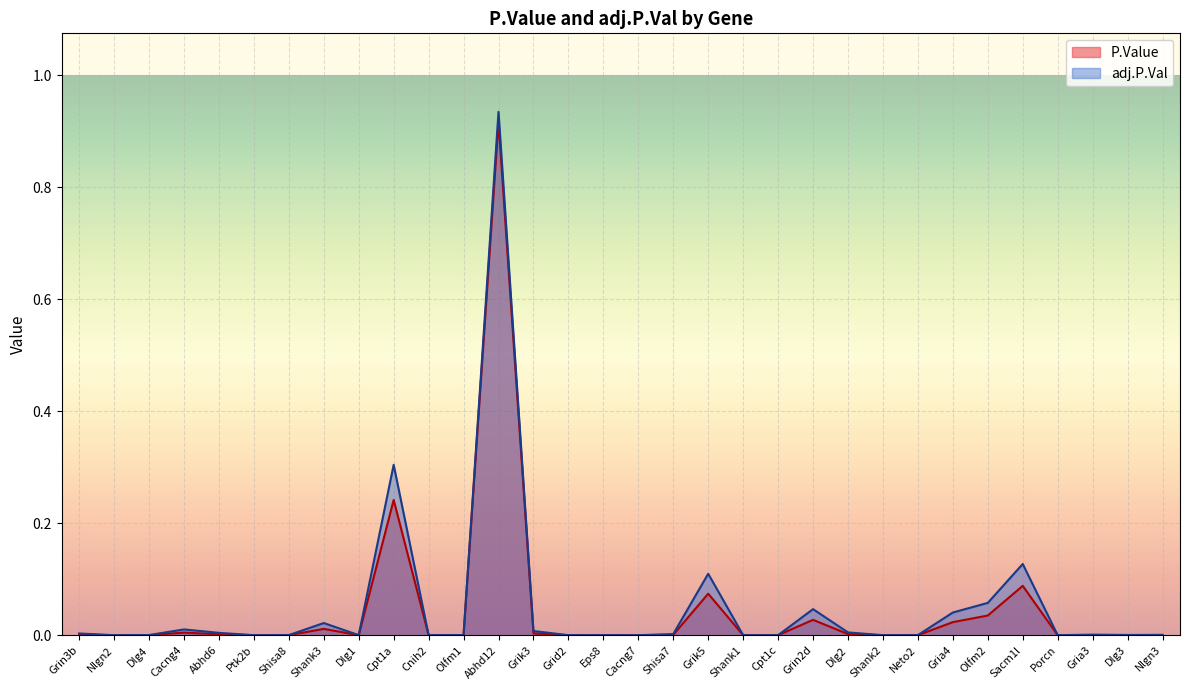

Between Gria3 and Shisa7, which is larger?

Shisa7